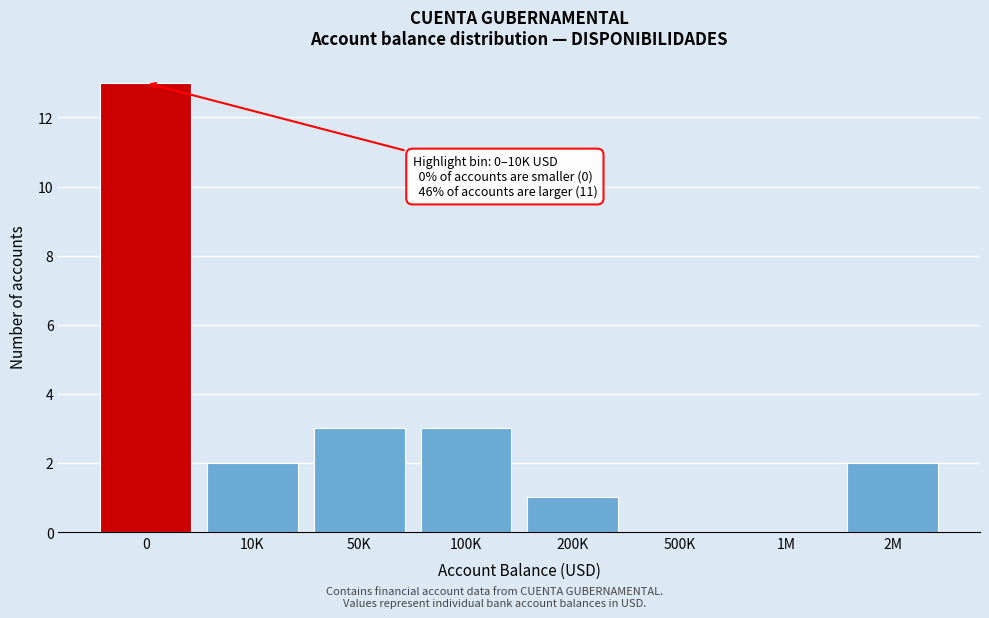

Reading left to right, extract all data points from this chart.

0=13	10K=2	50K=3	100K=3	200K=1	500K=0	1M=0	2M=2